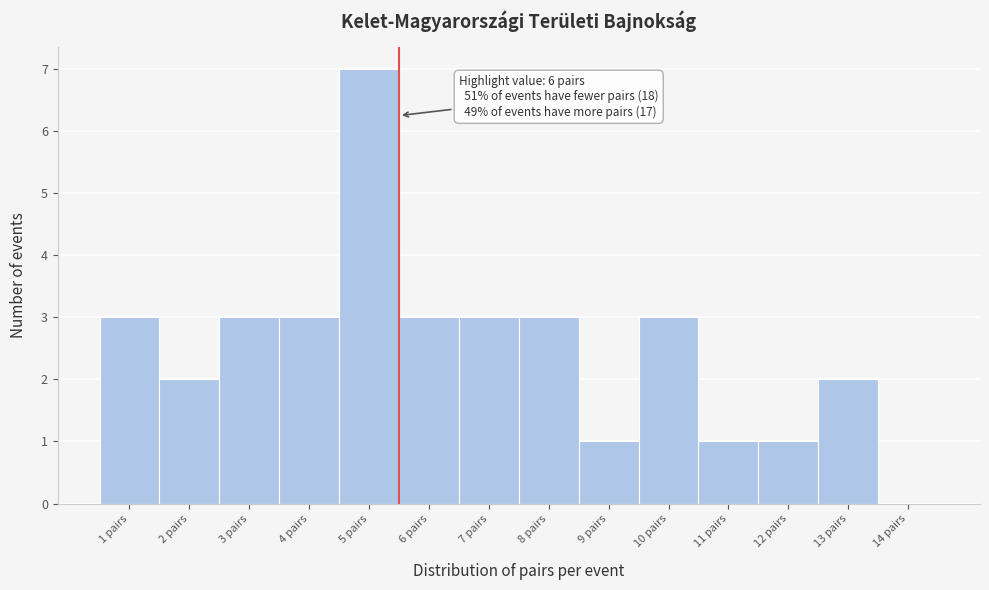

Reading left to right, extract all data points from this chart.

1 pairs=3	2 pairs=2	3 pairs=3	4 pairs=3	5 pairs=7	6 pairs=3	7 pairs=3	8 pairs=3	9 pairs=1	10 pairs=3	11 pairs=1	12 pairs=1	13 pairs=2	14 pairs=0